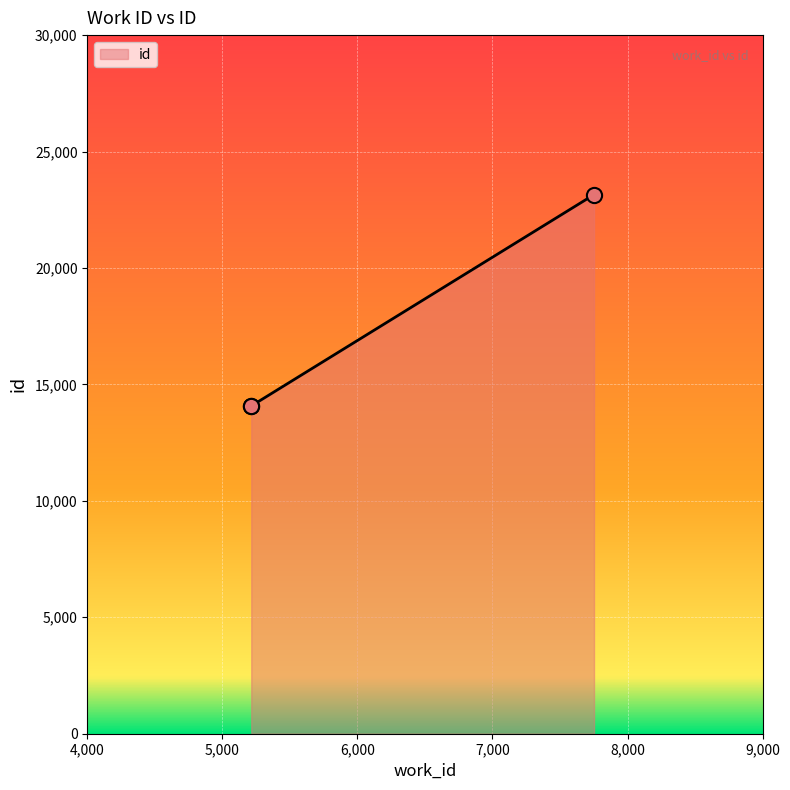

What is the ratio of the value at 7752 to the value at 5214?

1.6